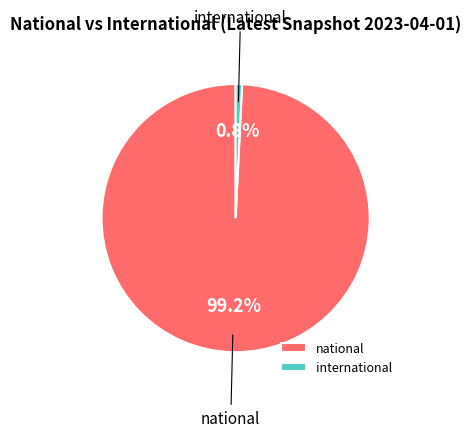

To the nearest percent, what is the combined percentage of international and national?

100%